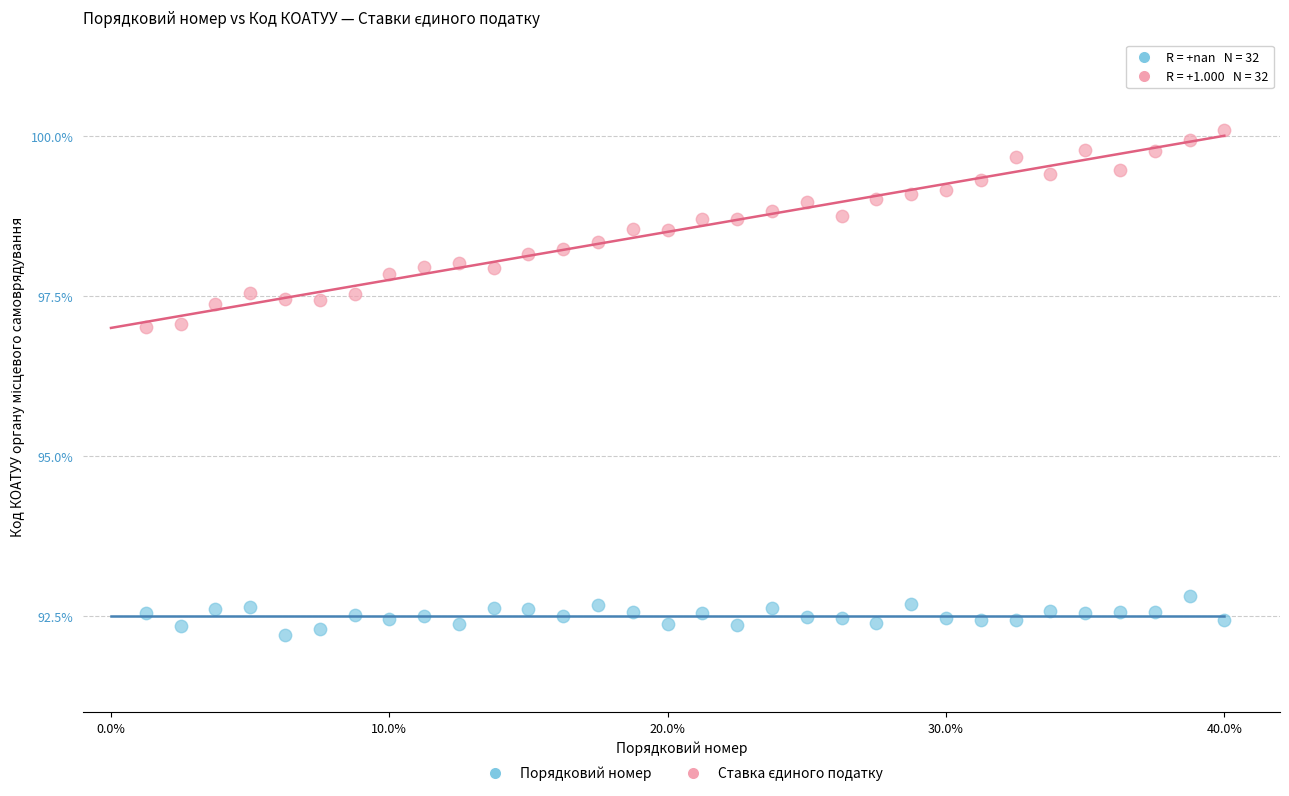

What is the X range (max minus min) for the scatter plot?

38.8